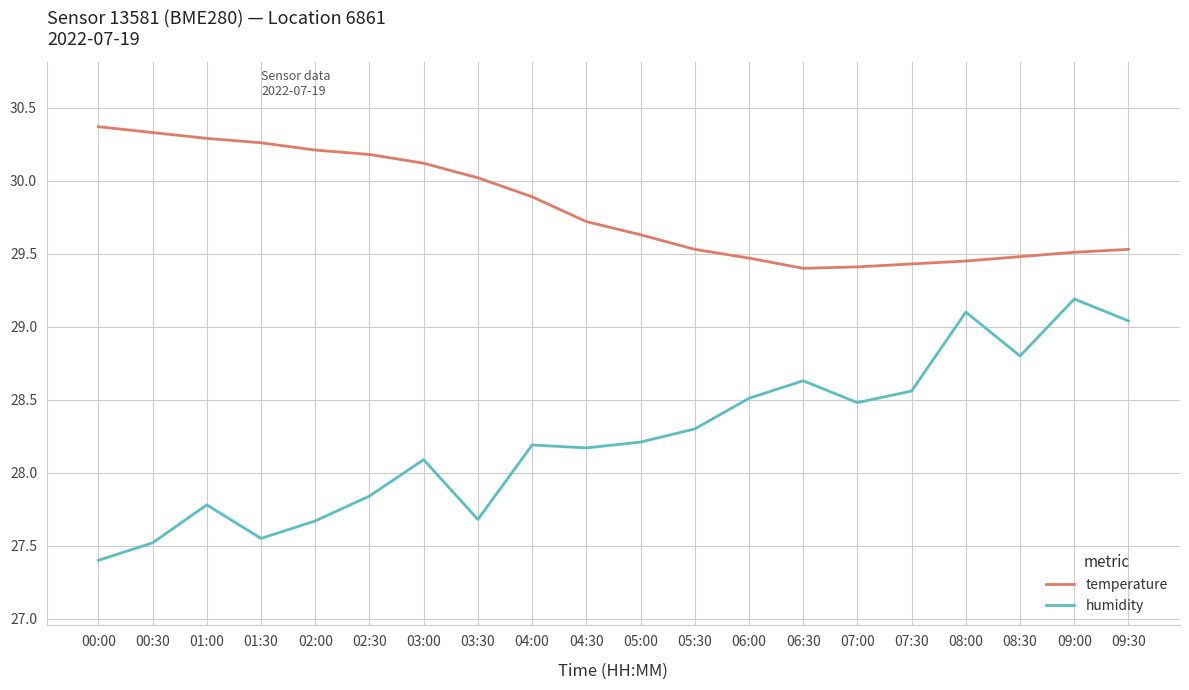

What is the sum of the temperature values at 08:30 and 08:00?

58.9